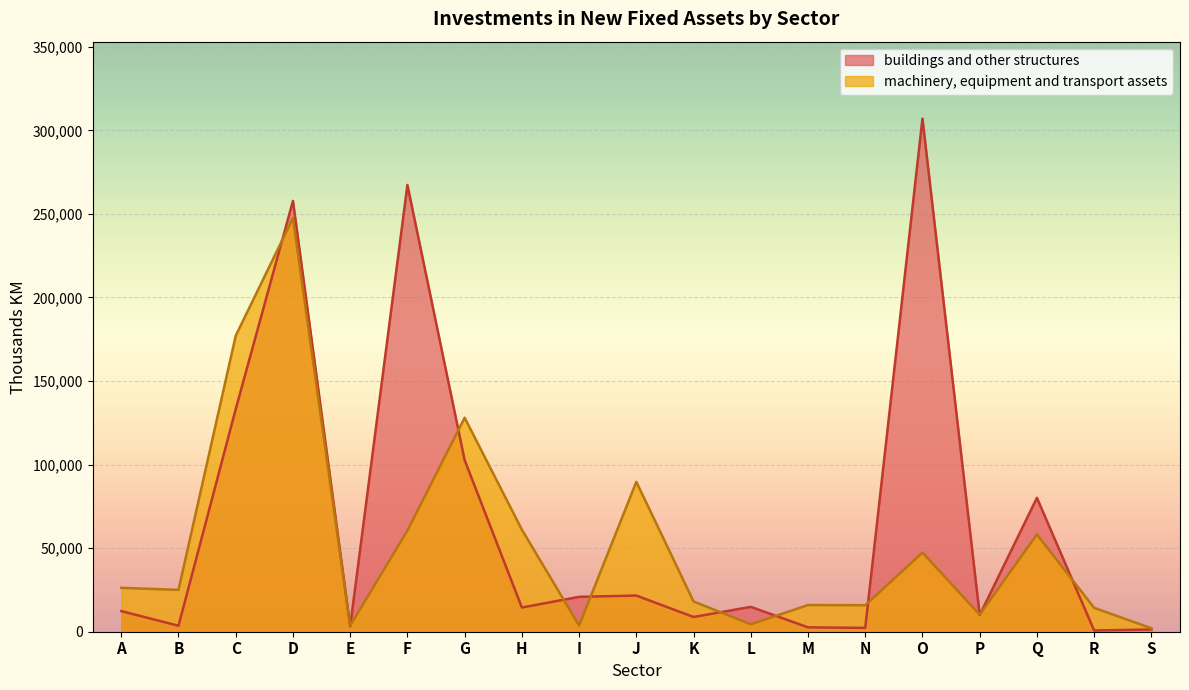

What value does the buildings and other structures series have at O, to the nearest 100?

307000